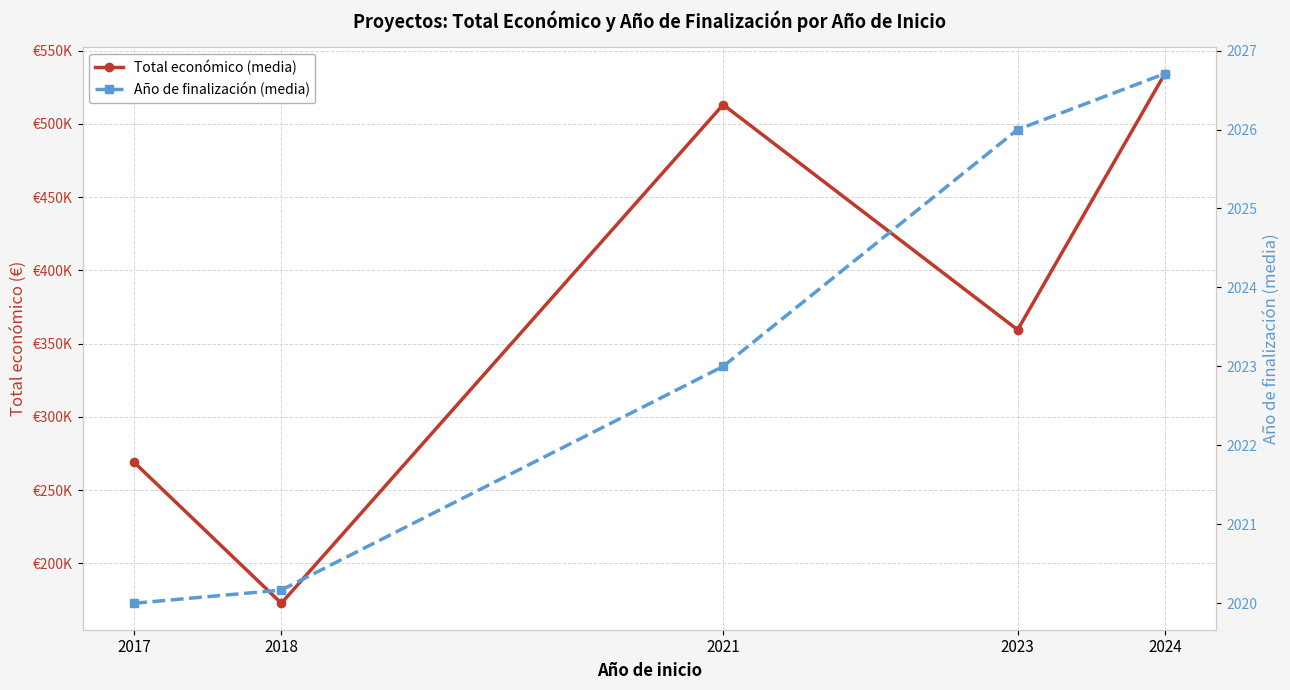

What is the approximate value of Total económico (media) at 2021?

513192.0